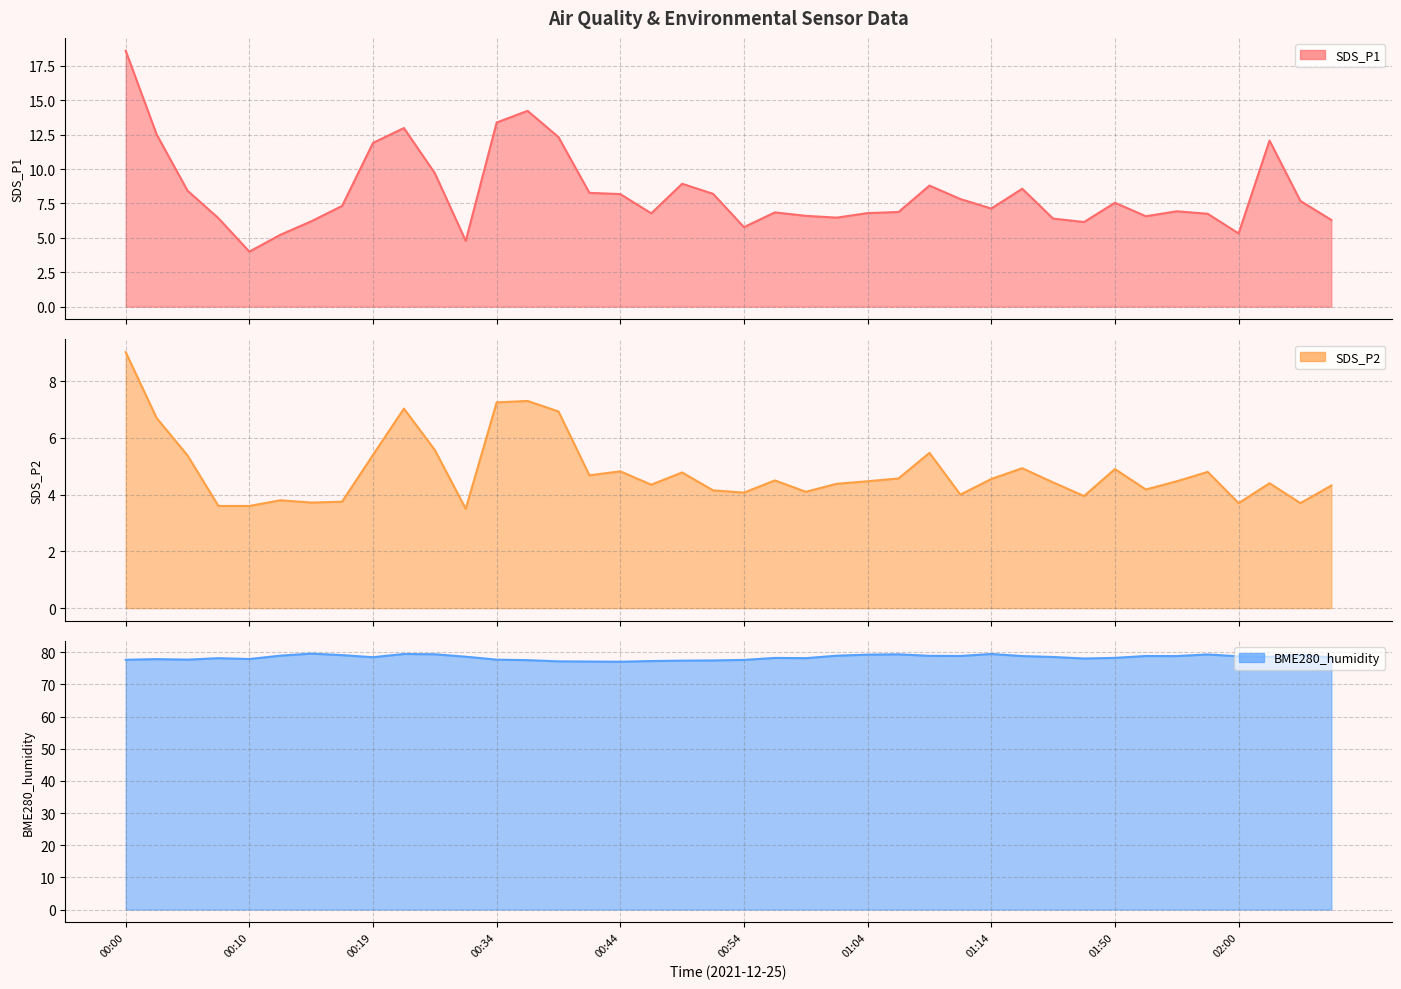

What is the value of the SDS_P2 point at the 36th from the left?

4.8